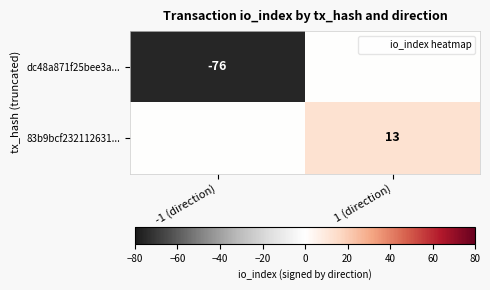

Which category has the lowest value across all series?

-1 (direction)